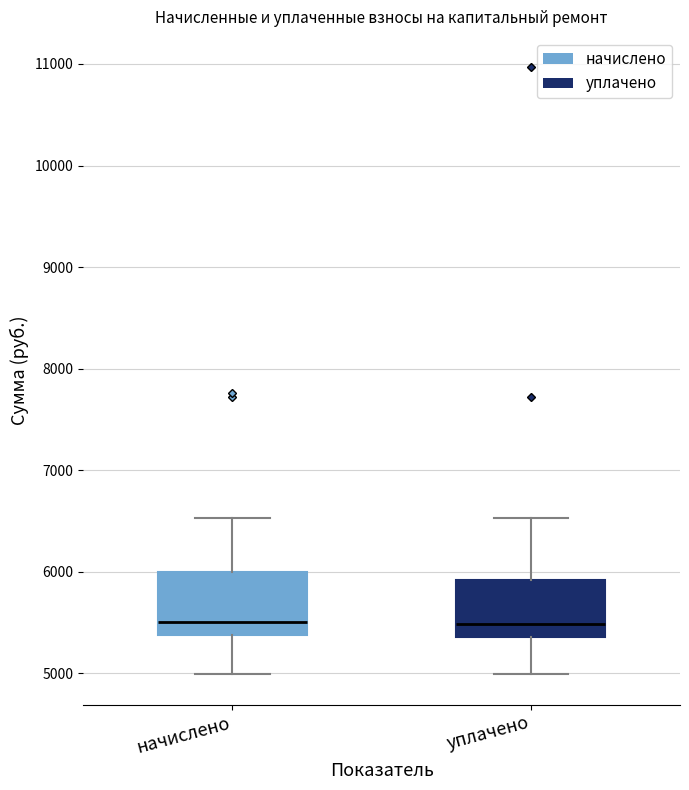

Where does the median line of the box for уплачено sit on the y-axis? The values are not printed on the chart, so give them approximately, as read against the axis.

5500